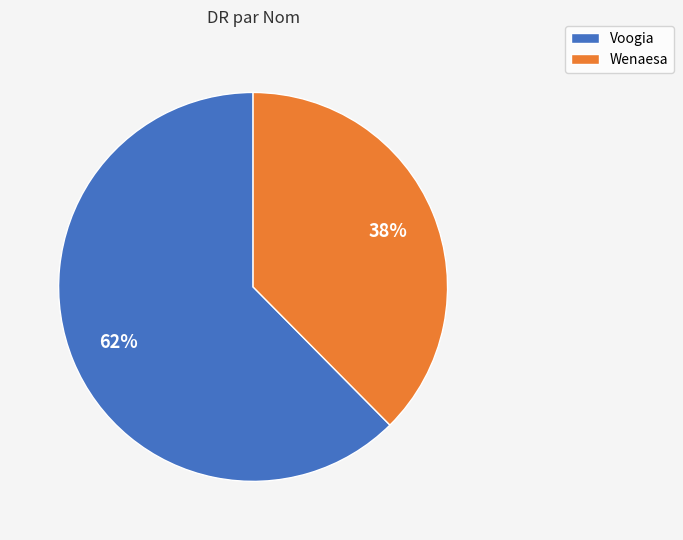

Is there any slice that represents more than half of the pie?

Yes